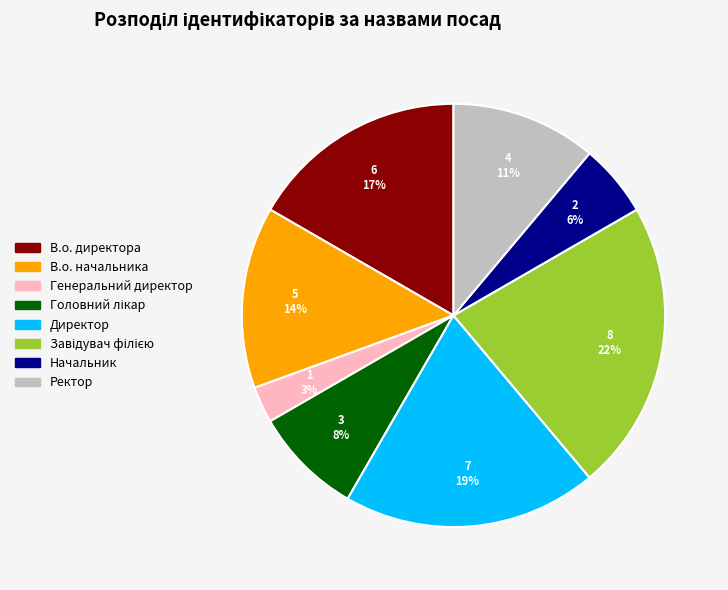

Is it true that Ректор is 21% of the pie?

False